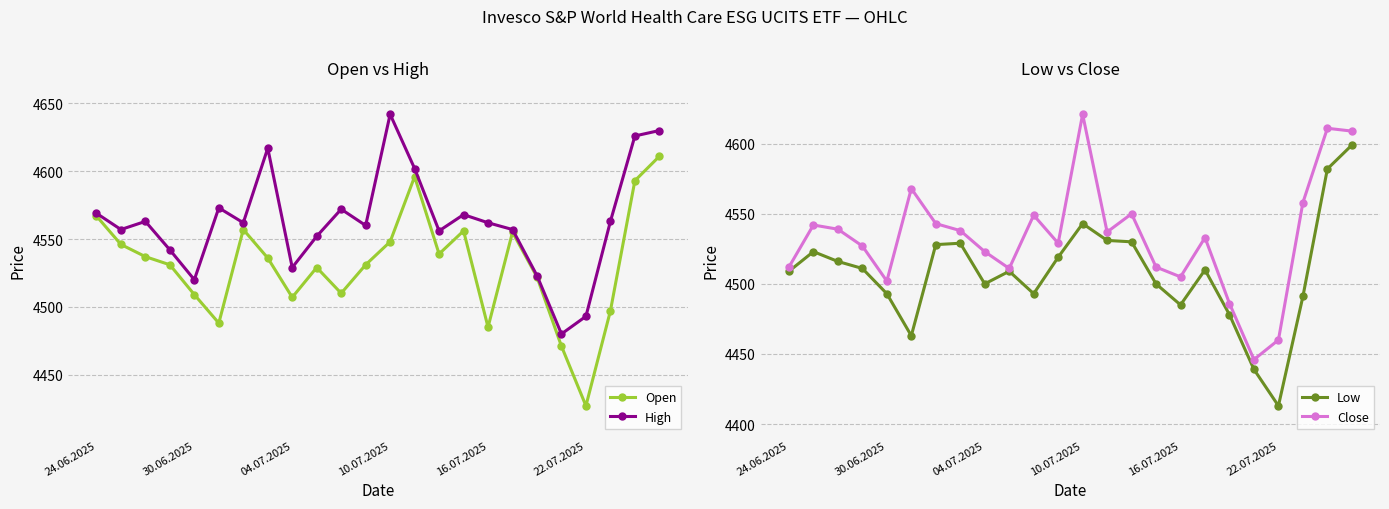

How many lines are shown in the chart?

4